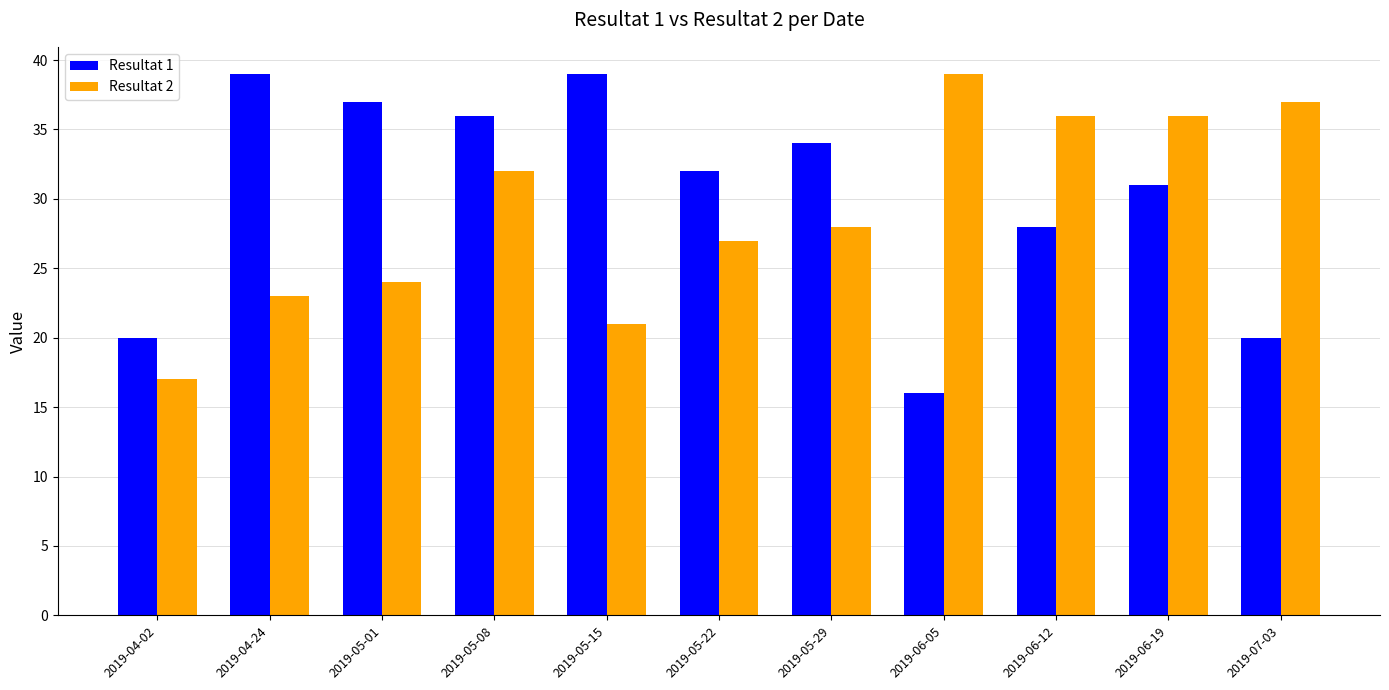

Is the value of Resultat 2 at 2019-06-12 greater than the value of Resultat 1 at 2019-04-02?

Yes